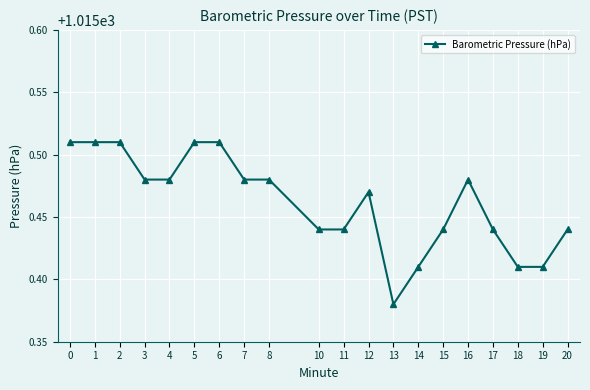

True or false: there are more than 1 points higher than both neighbors.

True